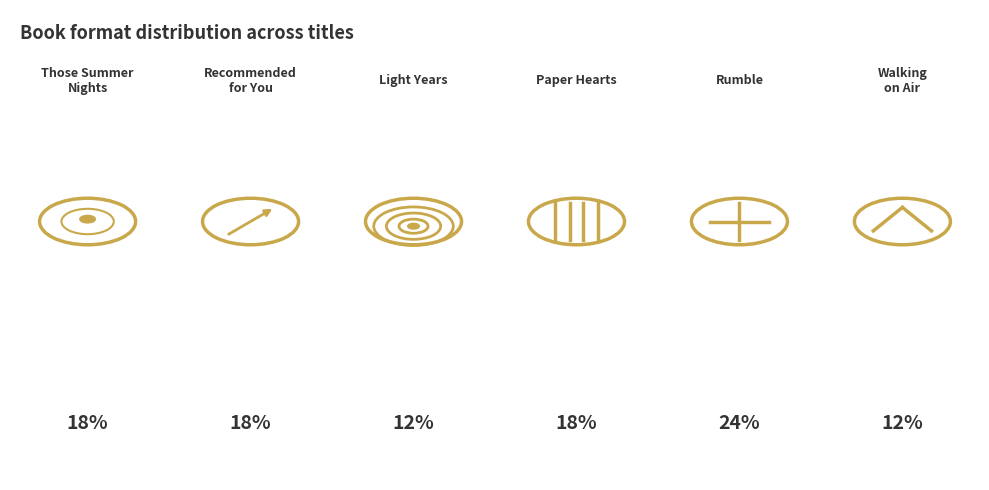

True or false: Light Years accounts for 24% of the total.

False